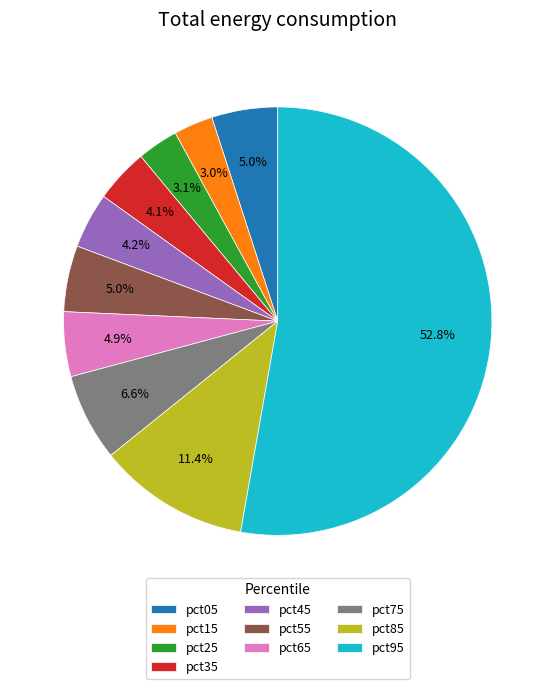

Which category has the biggest portion of the pie?

pct95